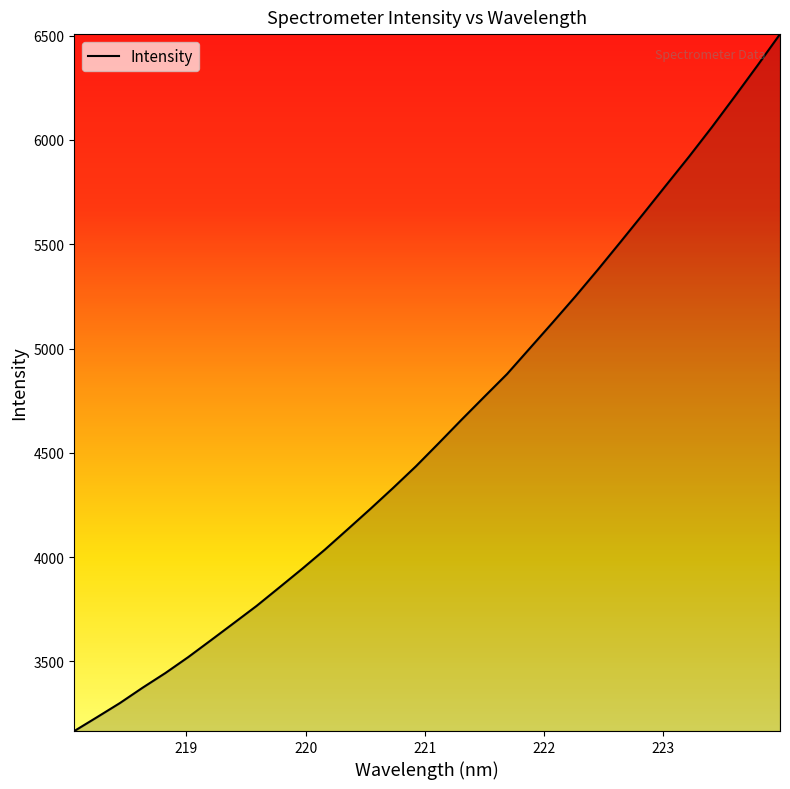

What is the minimum value shown in the chart?

3166.6